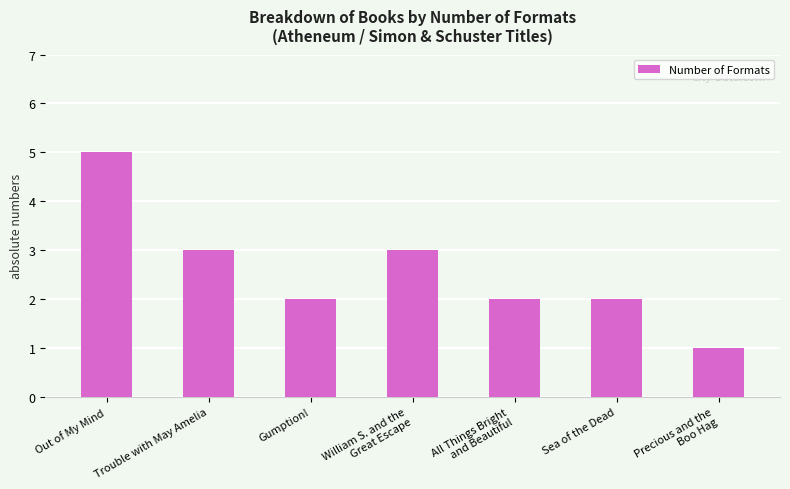

Reading left to right, what are all the values shown in this chart?

5	3	2	3	2	2	1